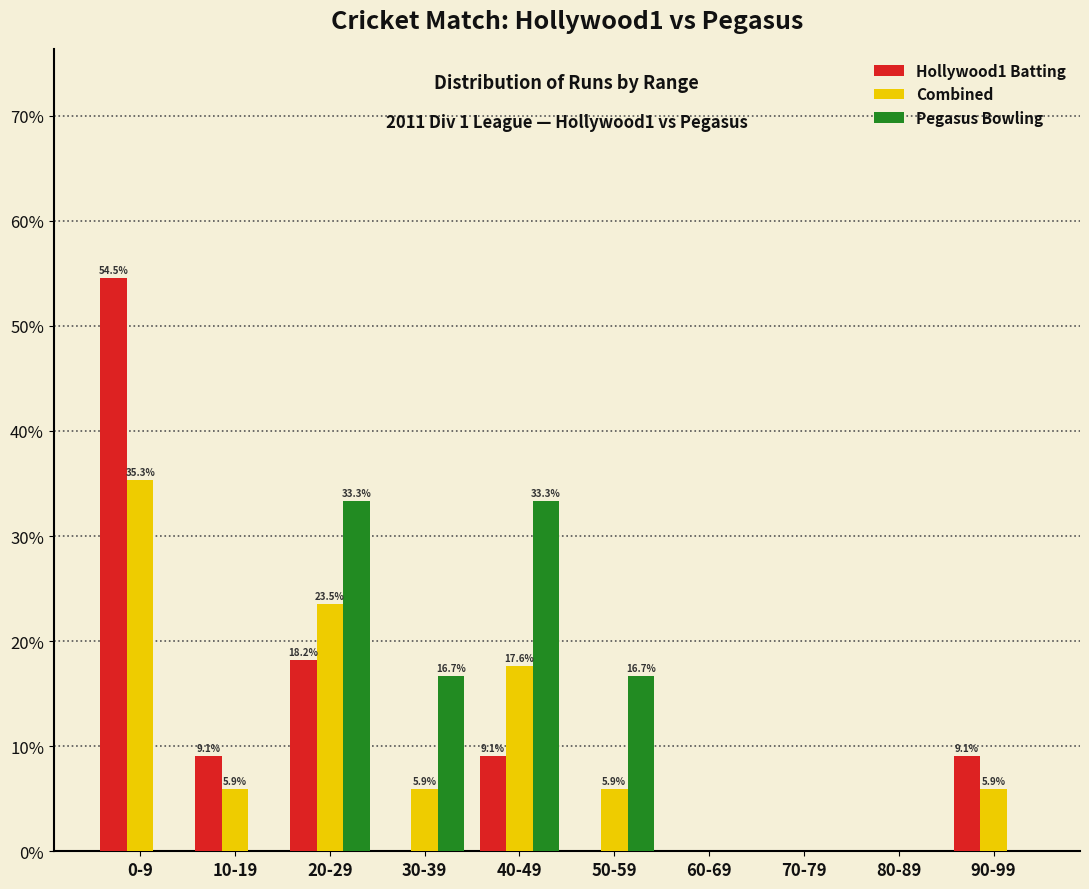

Reading left to right, list all the values displayed in this chart.

Hollywood1 Batting: 0-9=54.5	10-19=9.1	20-29=18.2	30-39=0.0	40-49=9.1	50-59=0.0	60-69=0.0	70-79=0.0	80-89=0.0	90-99=9.1
Combined: 0-9=35.3	10-19=5.9	20-29=23.5	30-39=5.9	40-49=17.6	50-59=5.9	60-69=0.0	70-79=0.0	80-89=0.0	90-99=5.9
Pegasus Bowling: 0-9=0.0	10-19=0.0	20-29=33.3	30-39=16.7	40-49=33.3	50-59=16.7	60-69=0.0	70-79=0.0	80-89=0.0	90-99=0.0